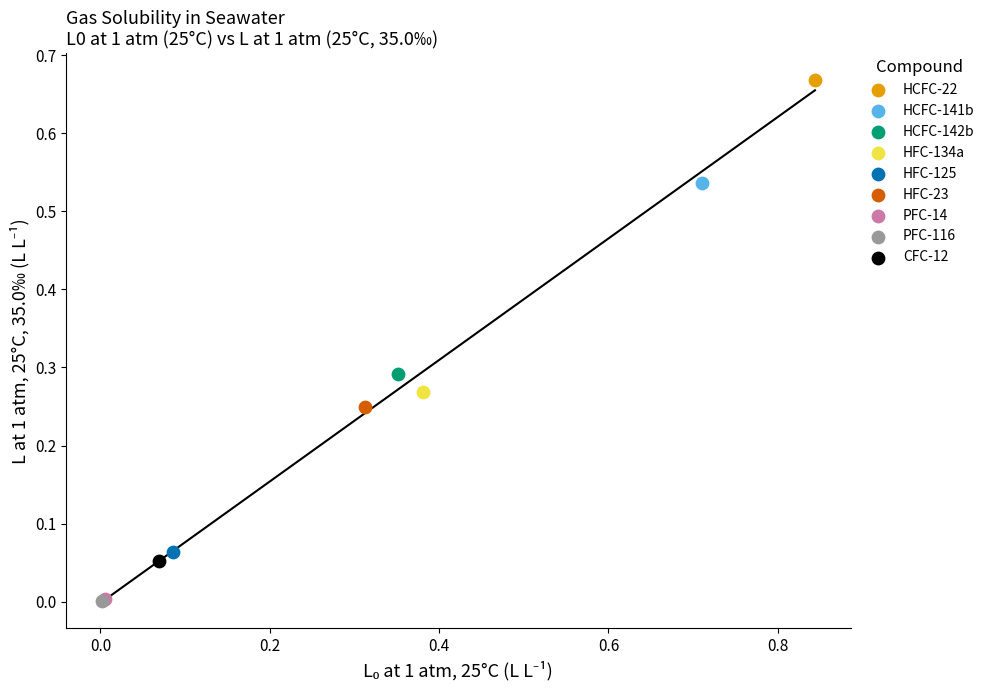

What are all the series names shown in the legend?

HCFC-22, HCFC-141b, HCFC-142b, HFC-134a, HFC-125, HFC-23, PFC-14, PFC-116, CFC-12